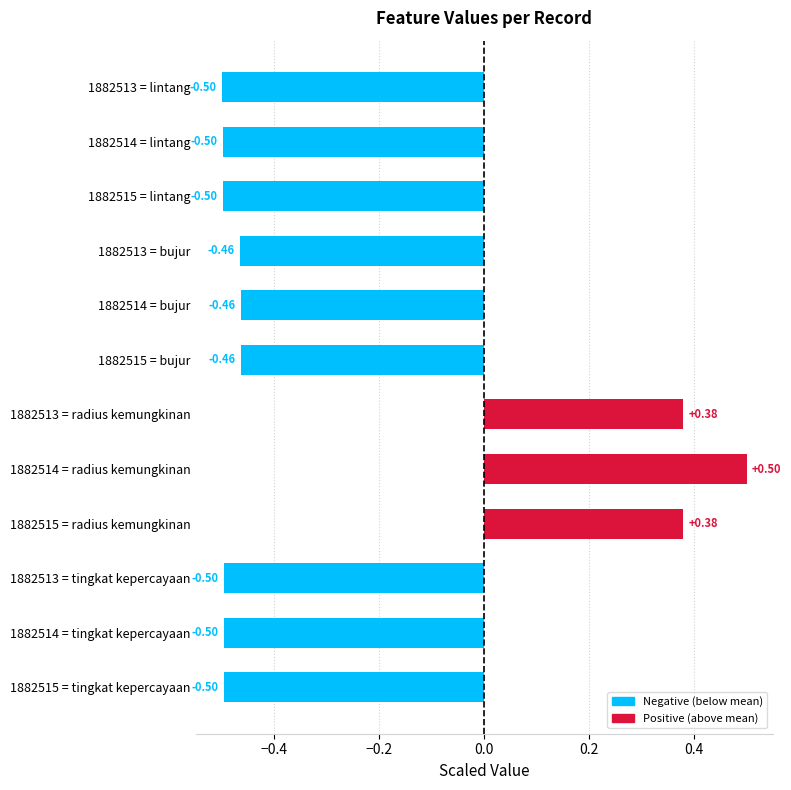

How many negative values are there?

9